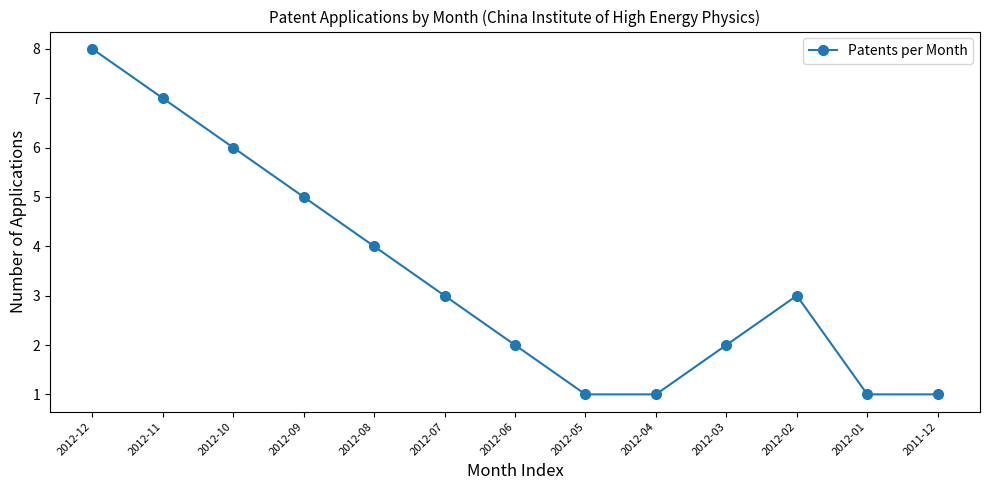

The chart shows a value of 2 at 2012-06. True or false?

True